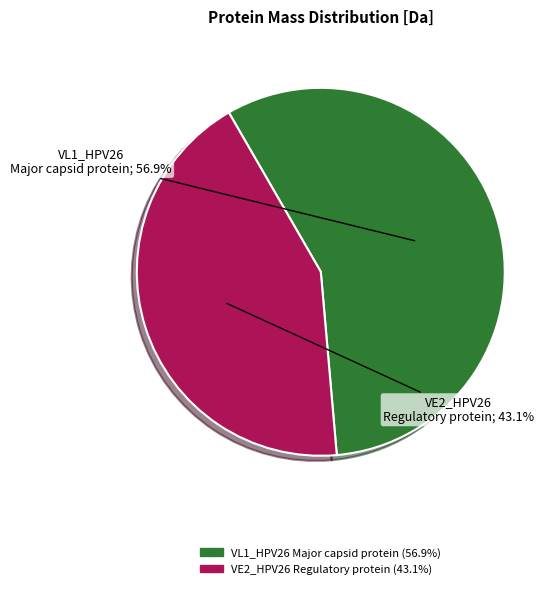

Does any single category account for the majority?

Yes